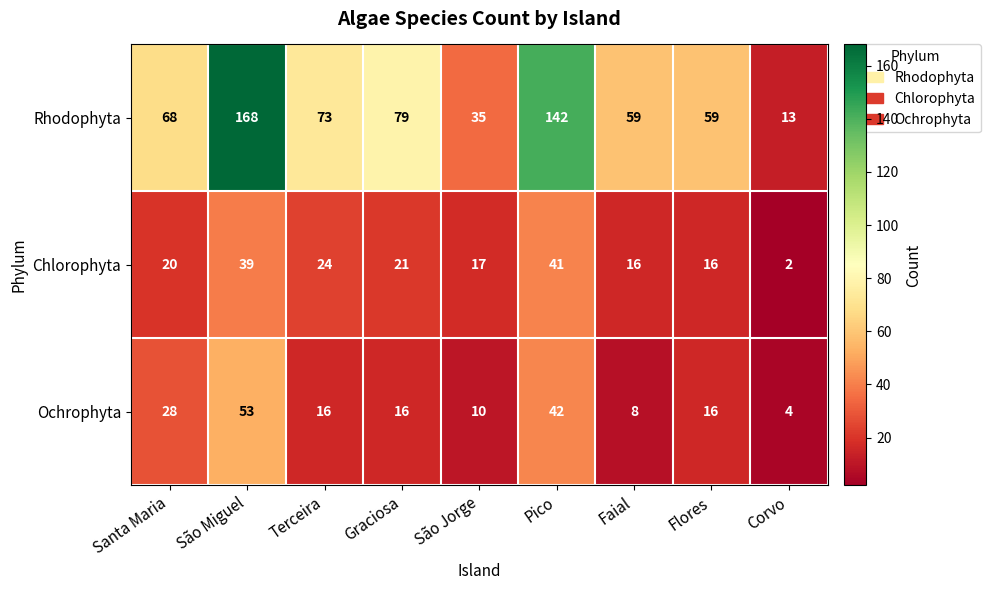

The Chlorophyta series shows 9 at Faial. True or false?

False